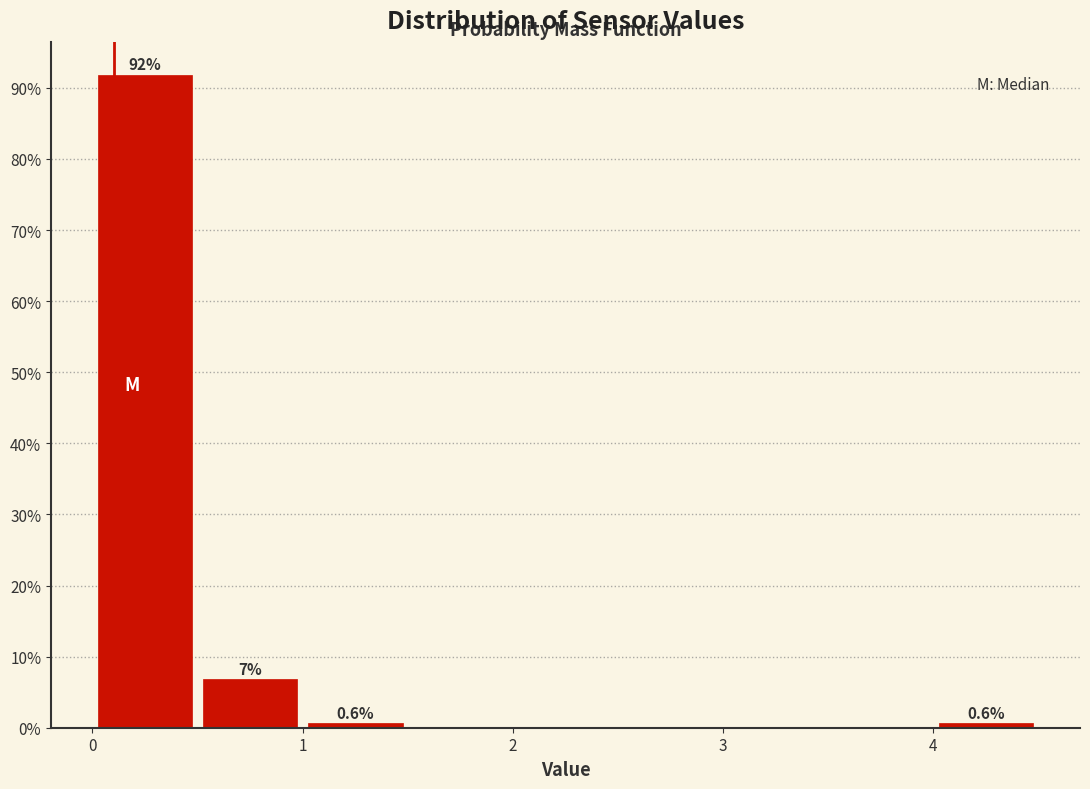

Which range on the x-axis has the tallest bar?

0.0 to 0.5